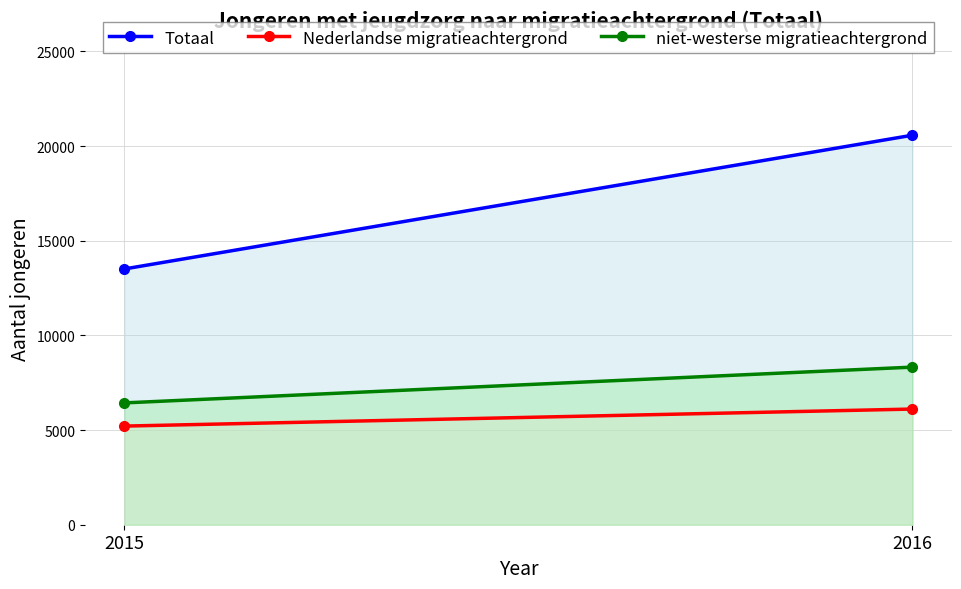

Which label corresponds to the smallest value in the chart?

2015